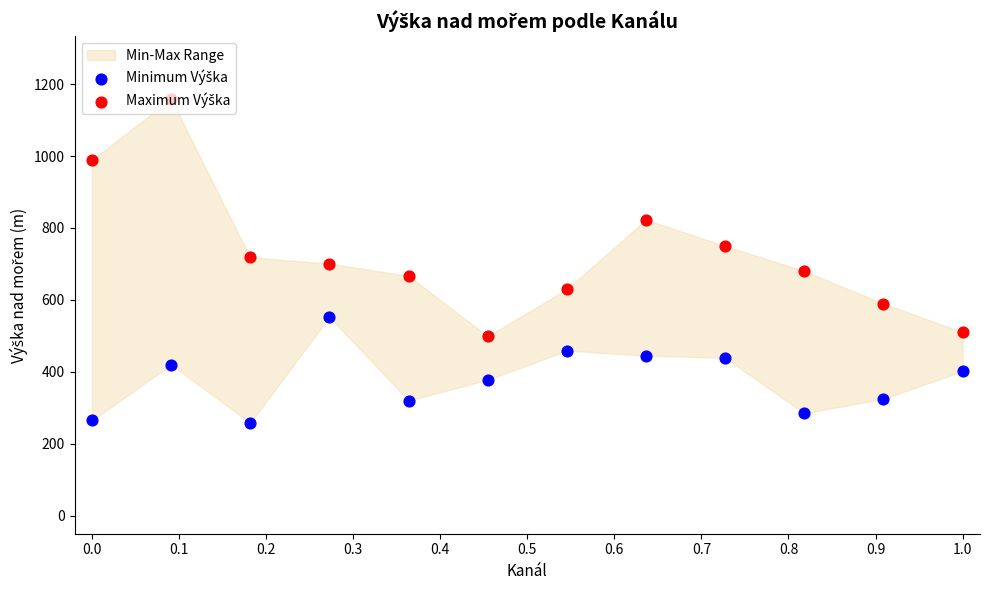

At which category is the sum across all series the highest?

0.1